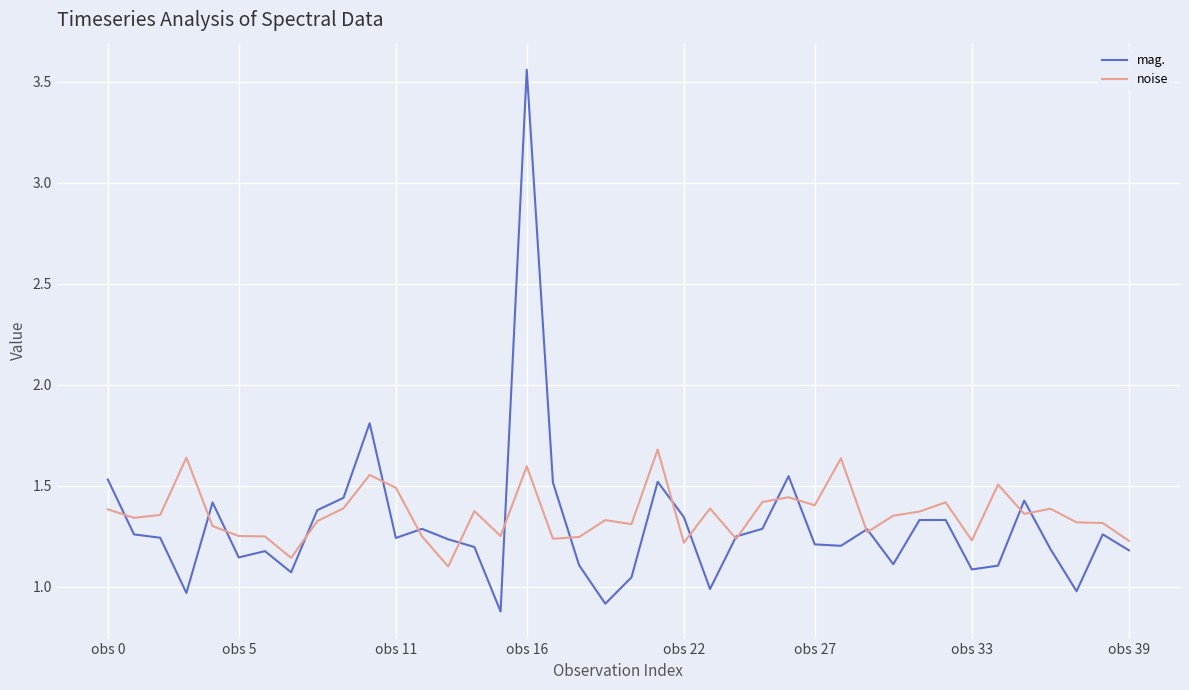

Which series has the widest spread of values?

mag.